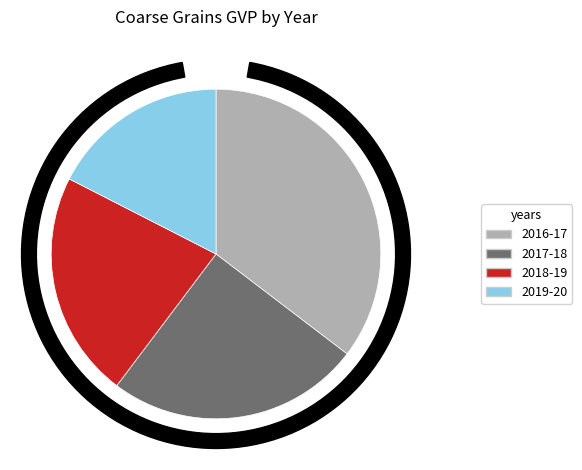

To the nearest percent, what percentage of the pie is 2018-19?

22%